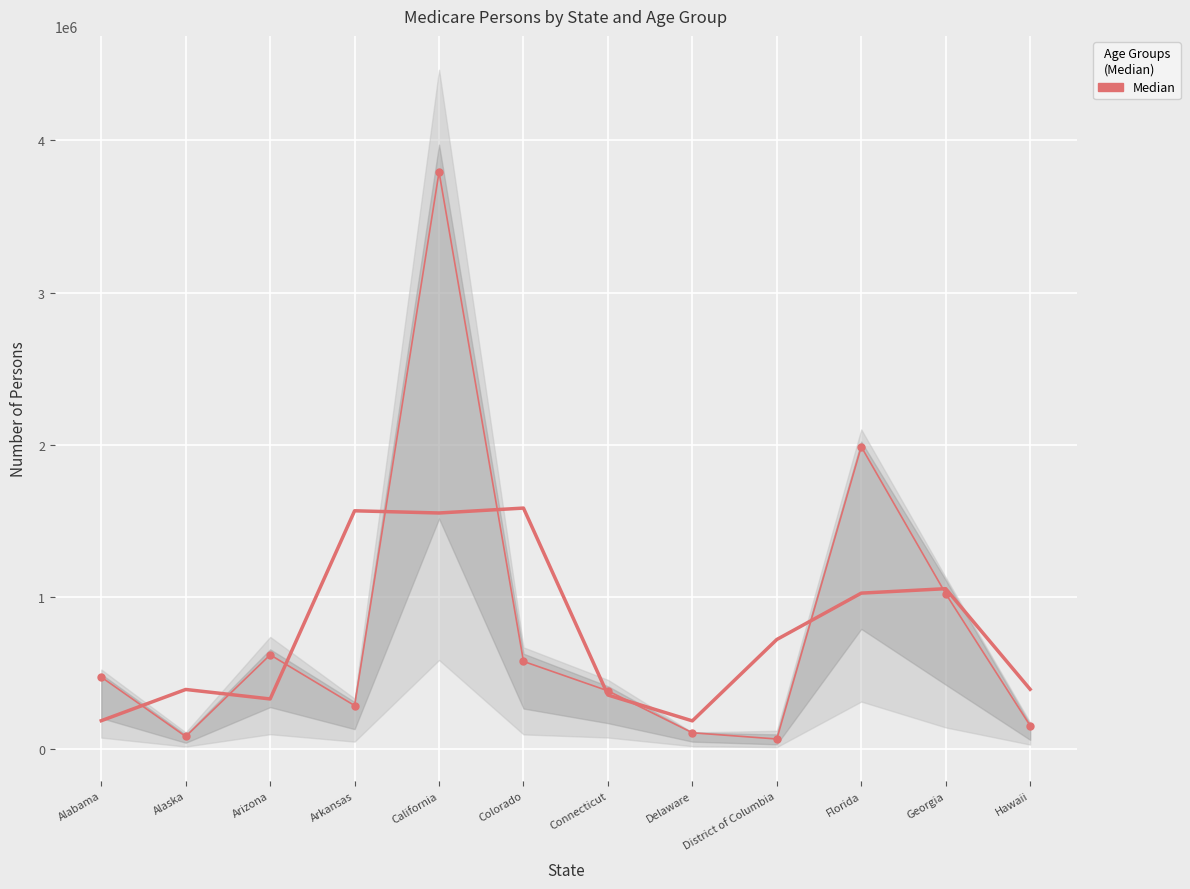

What is the sum of the values at Delaware and District of Columbia?

166615.5